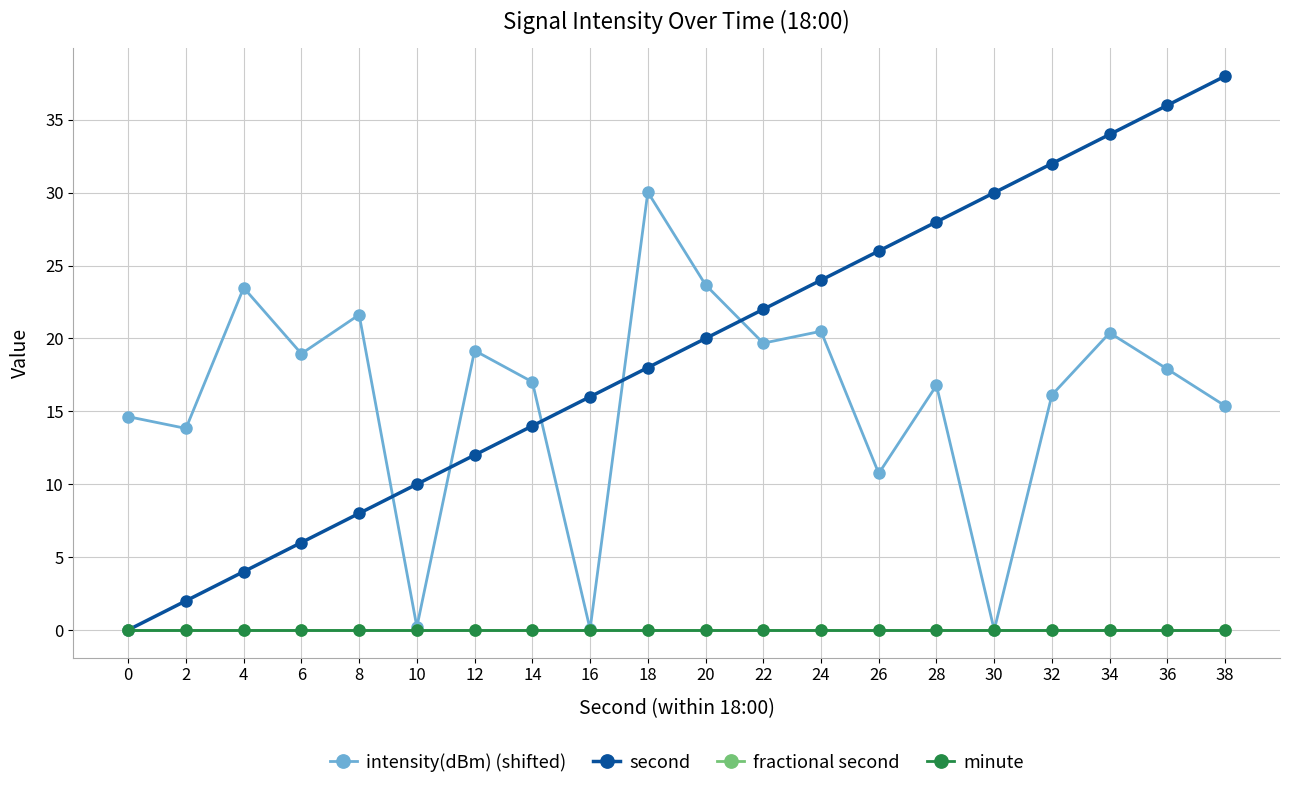

Does the chart have visible grid lines?

Yes